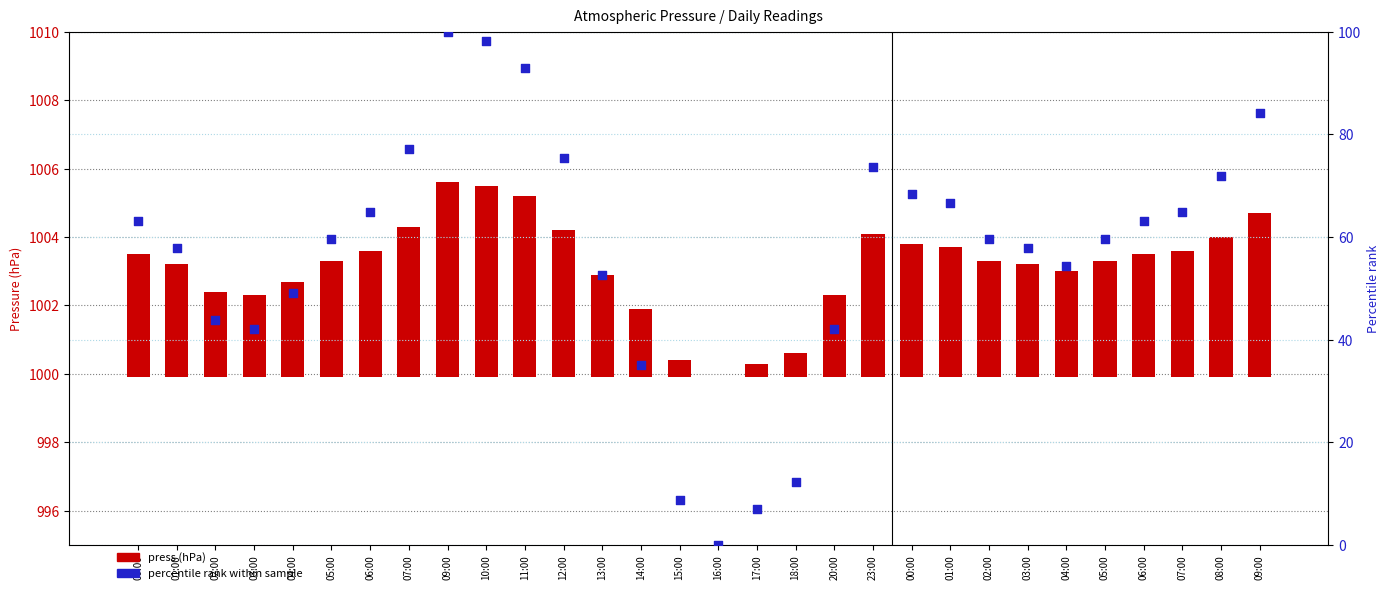

What are all the series names shown in the legend?

press (hPa), percentile rank within sample